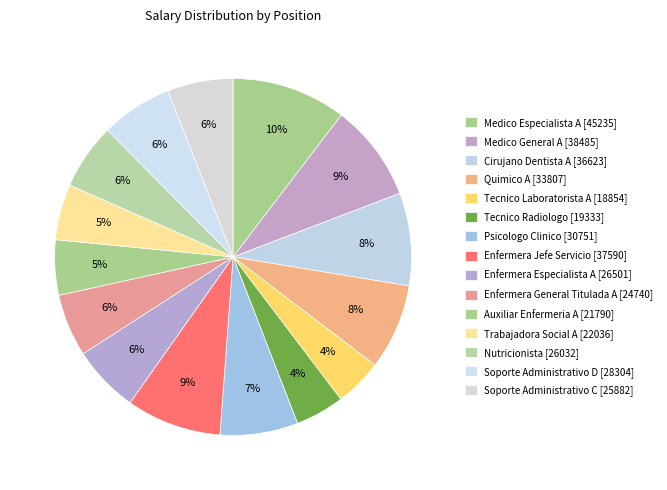

How many slices are in this pie chart?

15